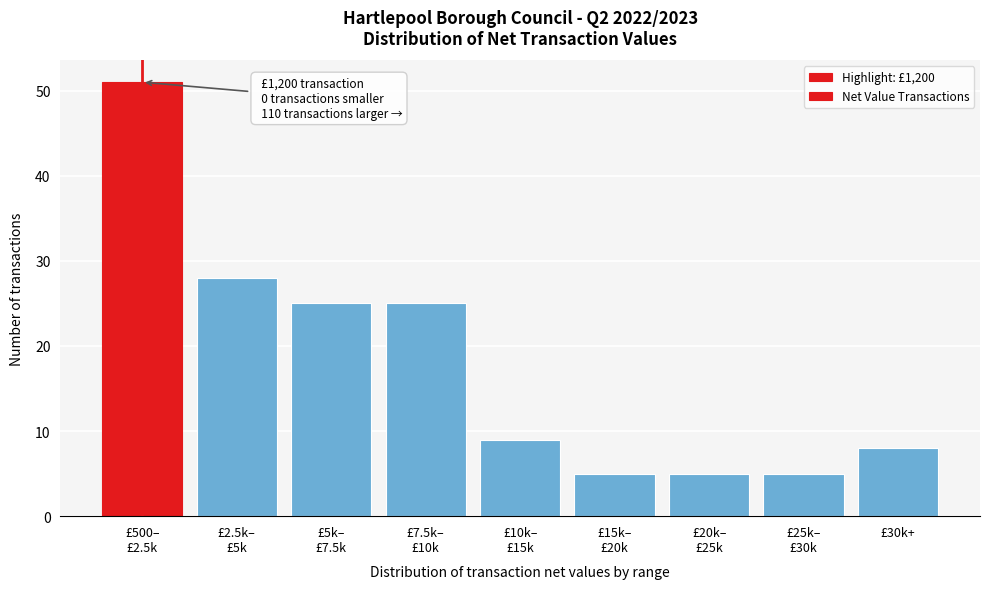

Reading right to left, what are all the values shown in this chart?

8	5	5	5	9	25	25	28	51